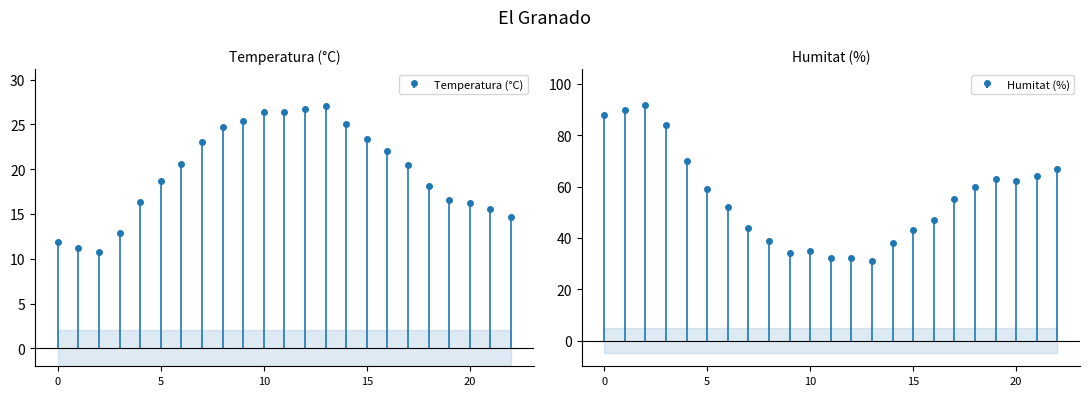

What is the total value across all series at 22/05 09:00?

96.9